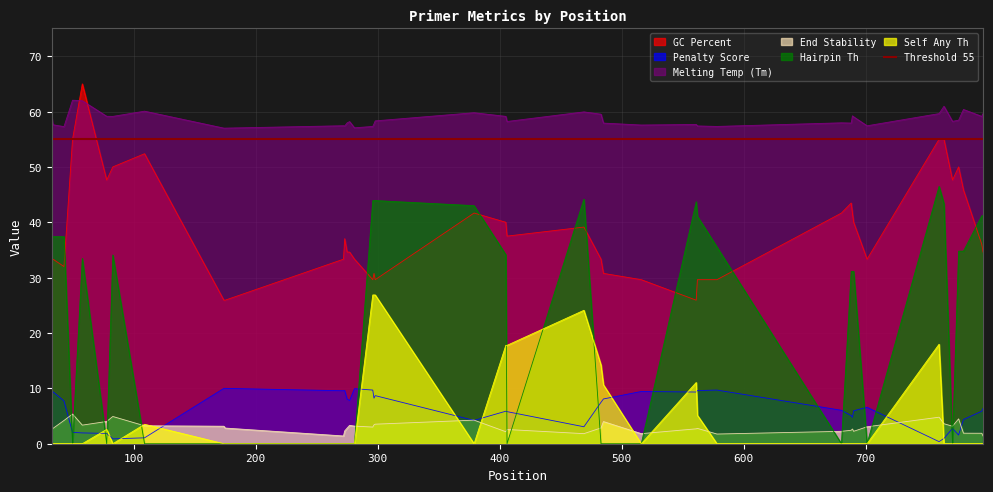

What is the maximum value for Hairpin Th?

46.5